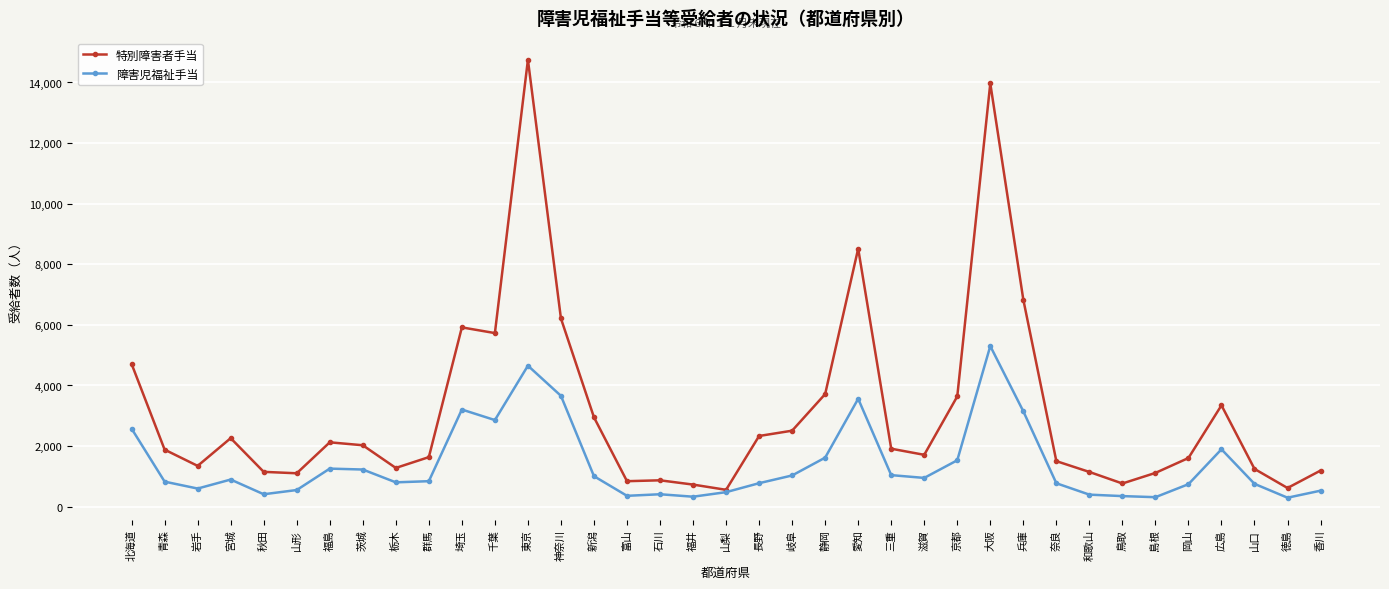

Does the chart have visible grid lines?

Yes